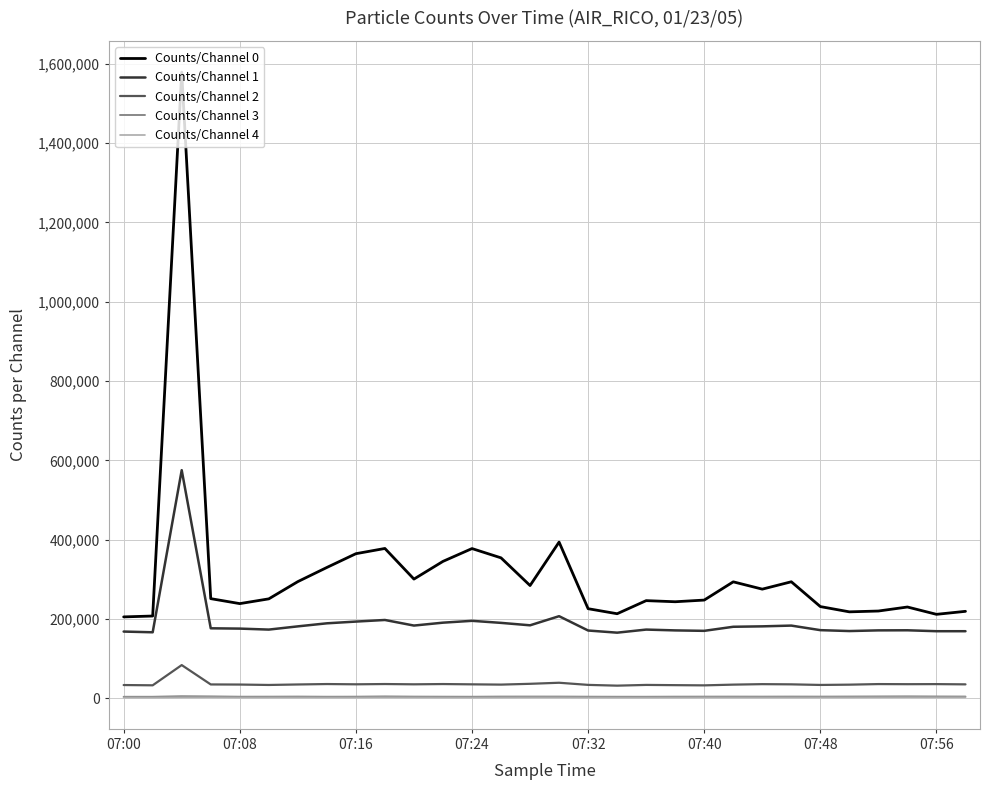

Which series has the largest total across all categories?

Counts/Channel 0